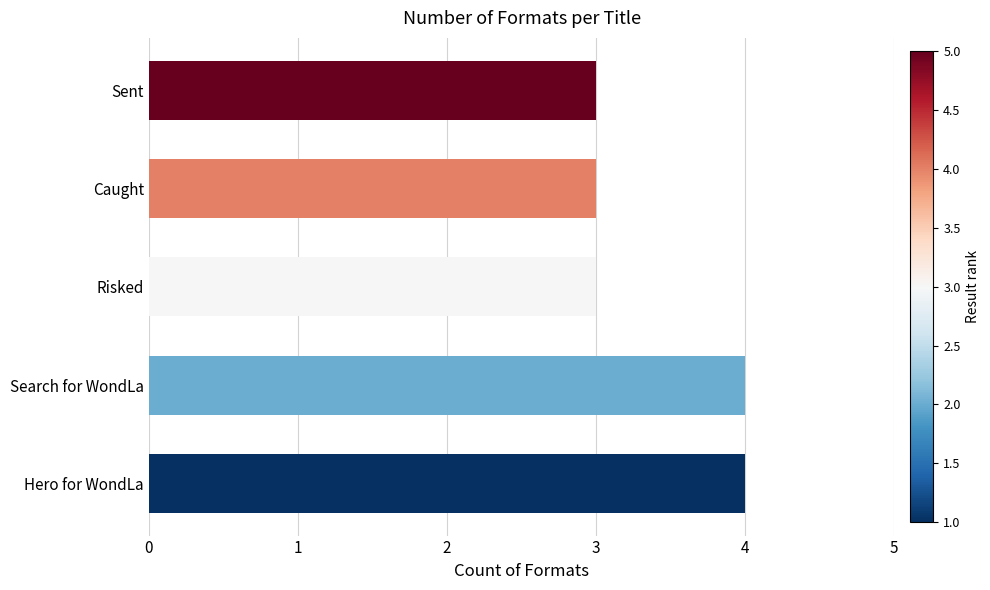

Does the chart contain any negative values?

No